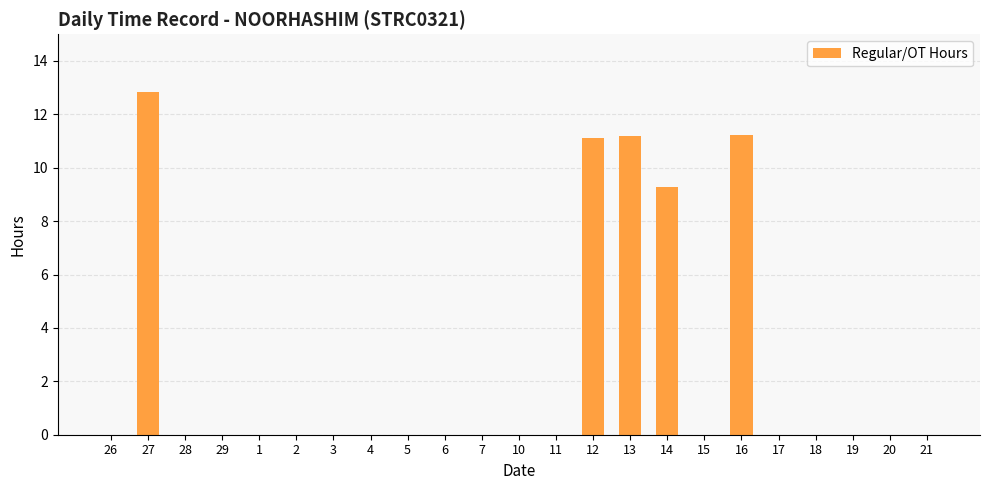

Which has a higher value, 21 or 27?

27